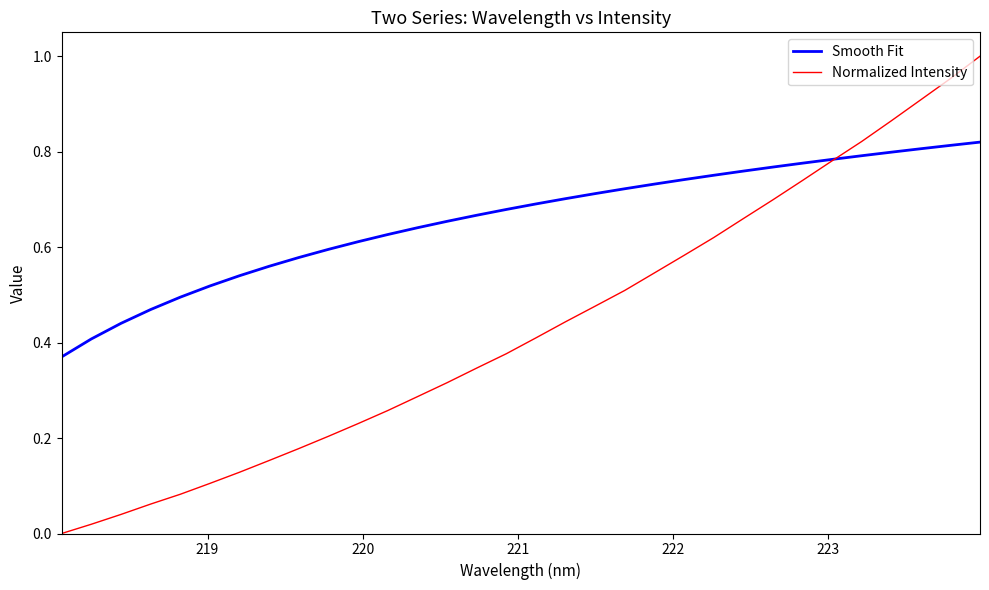

True or false: Normalized Intensity has more than 1 interior local peaks.

False